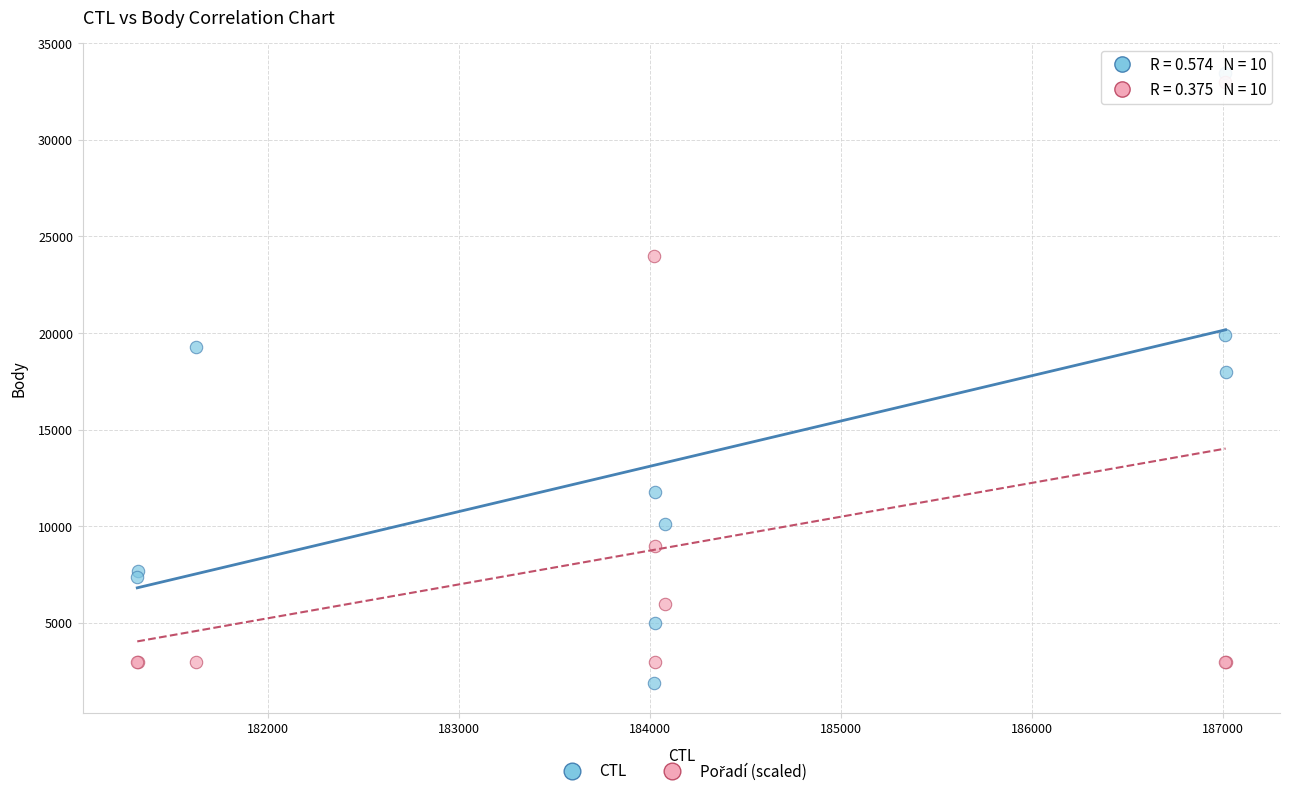

Which series has the widest spread of Y values?

CTL